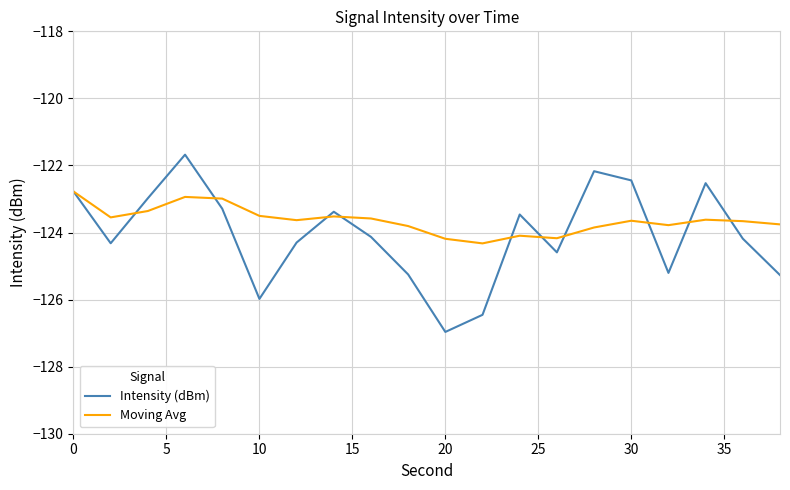

How many lines are shown in the chart?

2